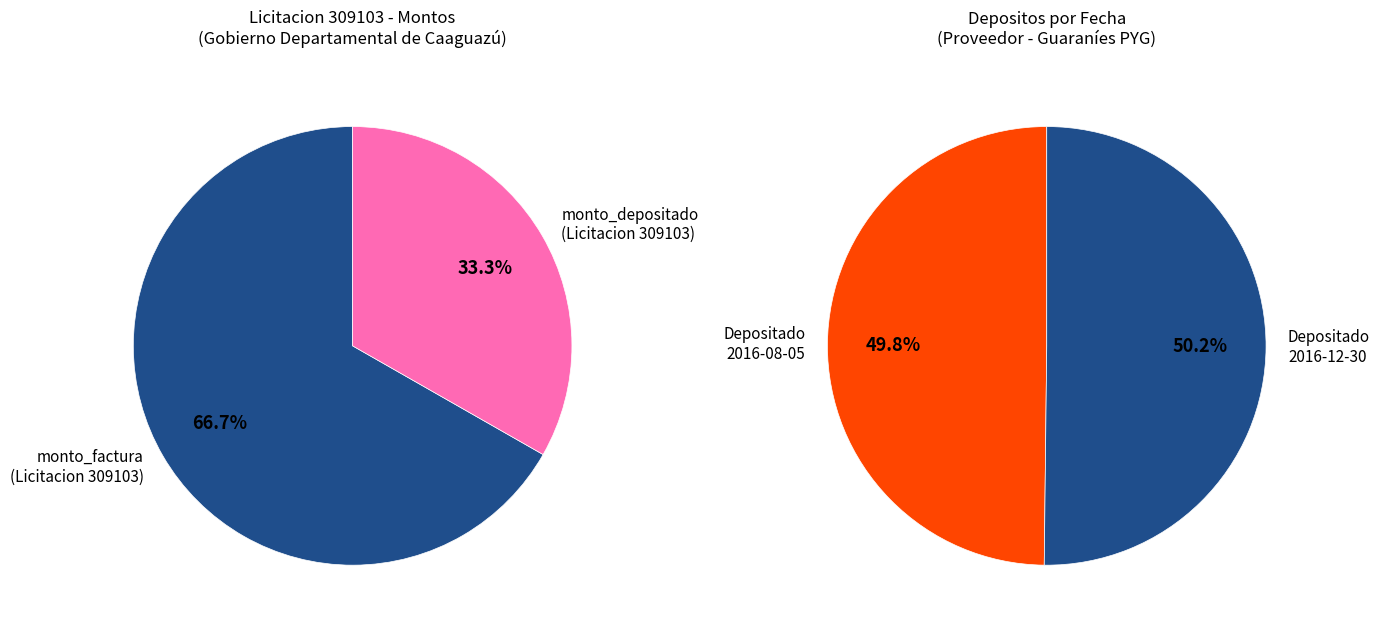

How many segments does this pie chart have?

2